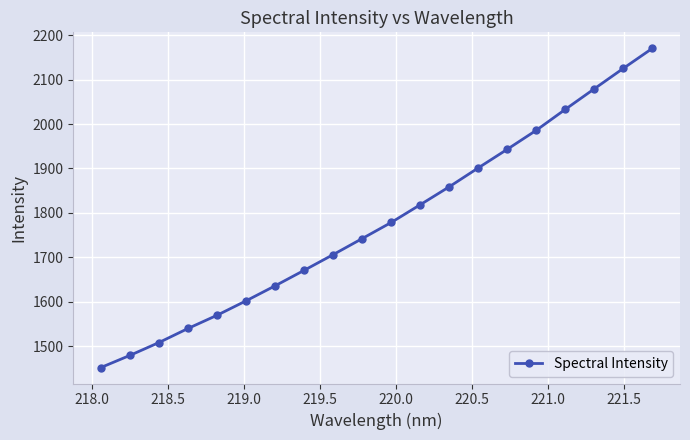

What is the value of the 4th point from the left?

1540.2